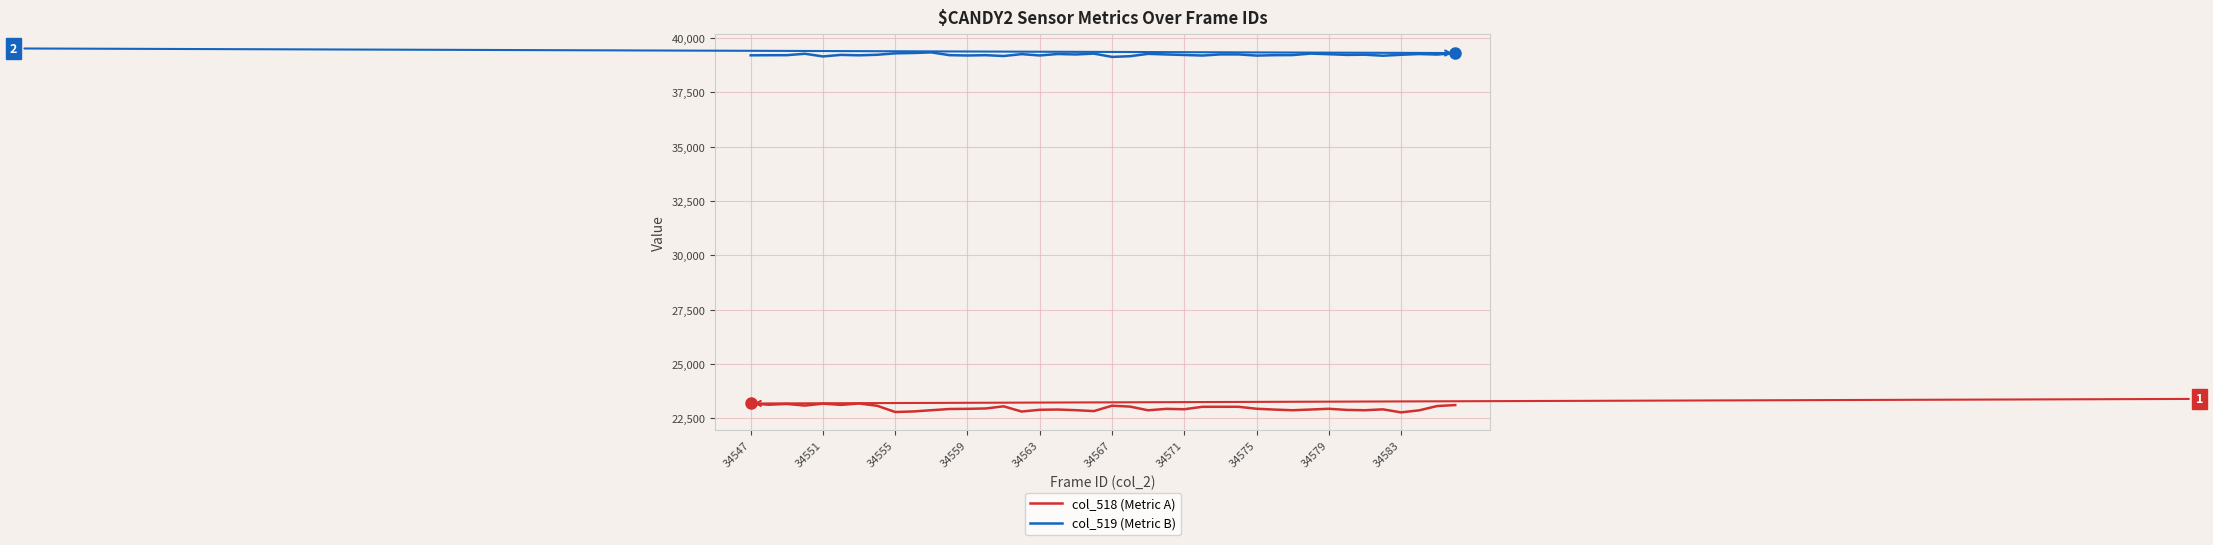

List the series in order of their overall mean, highest first.

col_519 (Metric B), col_518 (Metric A)